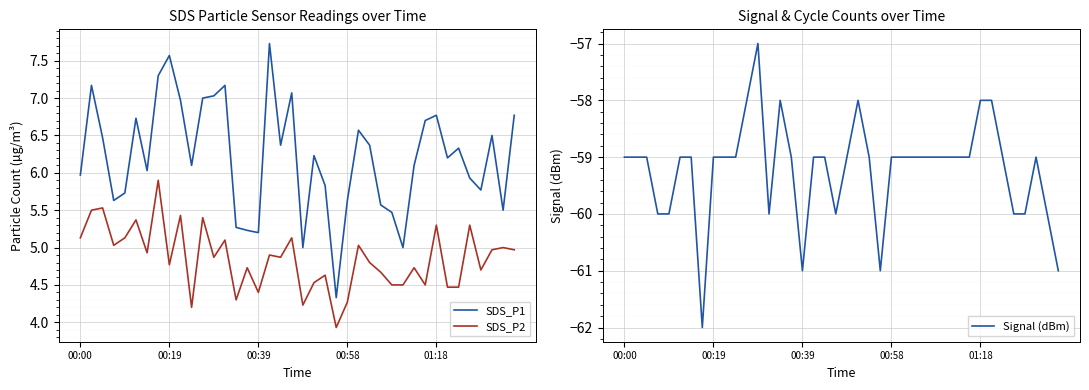

The value of Signal (dBm) at 01:18 is -94.8. True or false?

False